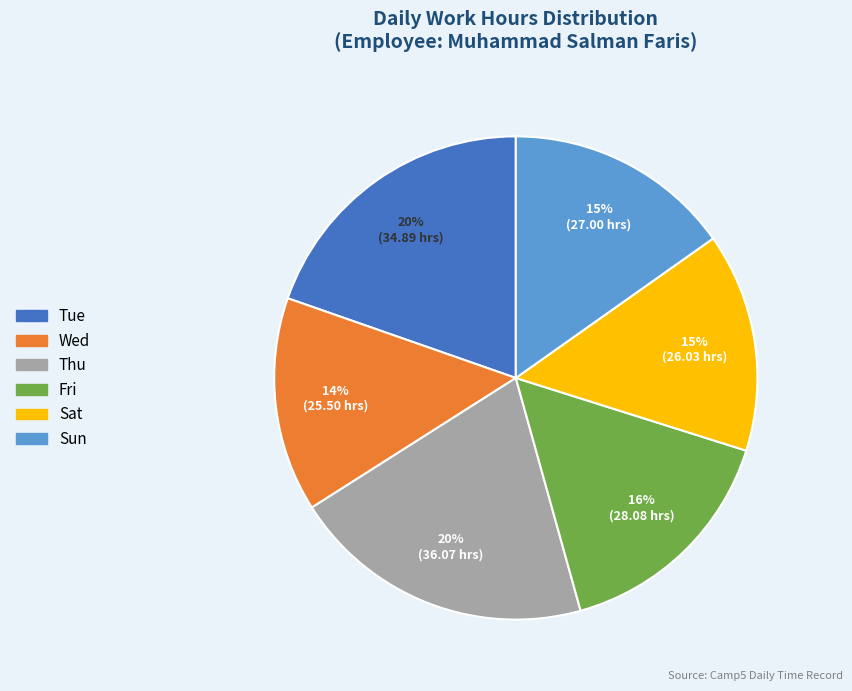

To the nearest percent, what is the difference between the largest and smallest slice percentages?

6%